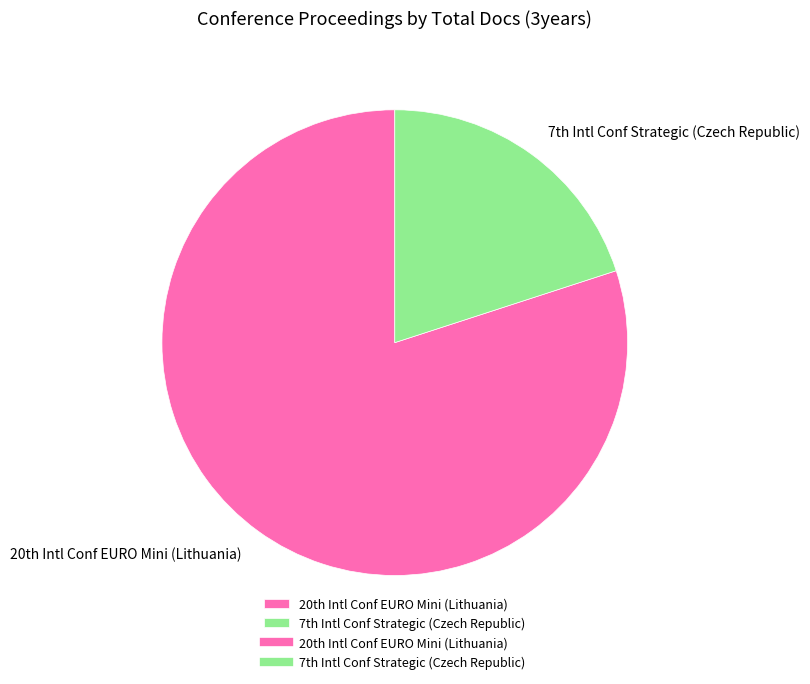

Which category has the smallest portion of the pie?

7th Intl Conf Strategic (Czech Republic)